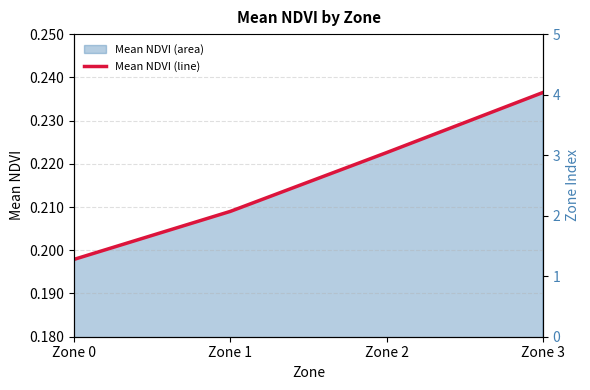

Does the chart display data point markers on the line(s)?

No